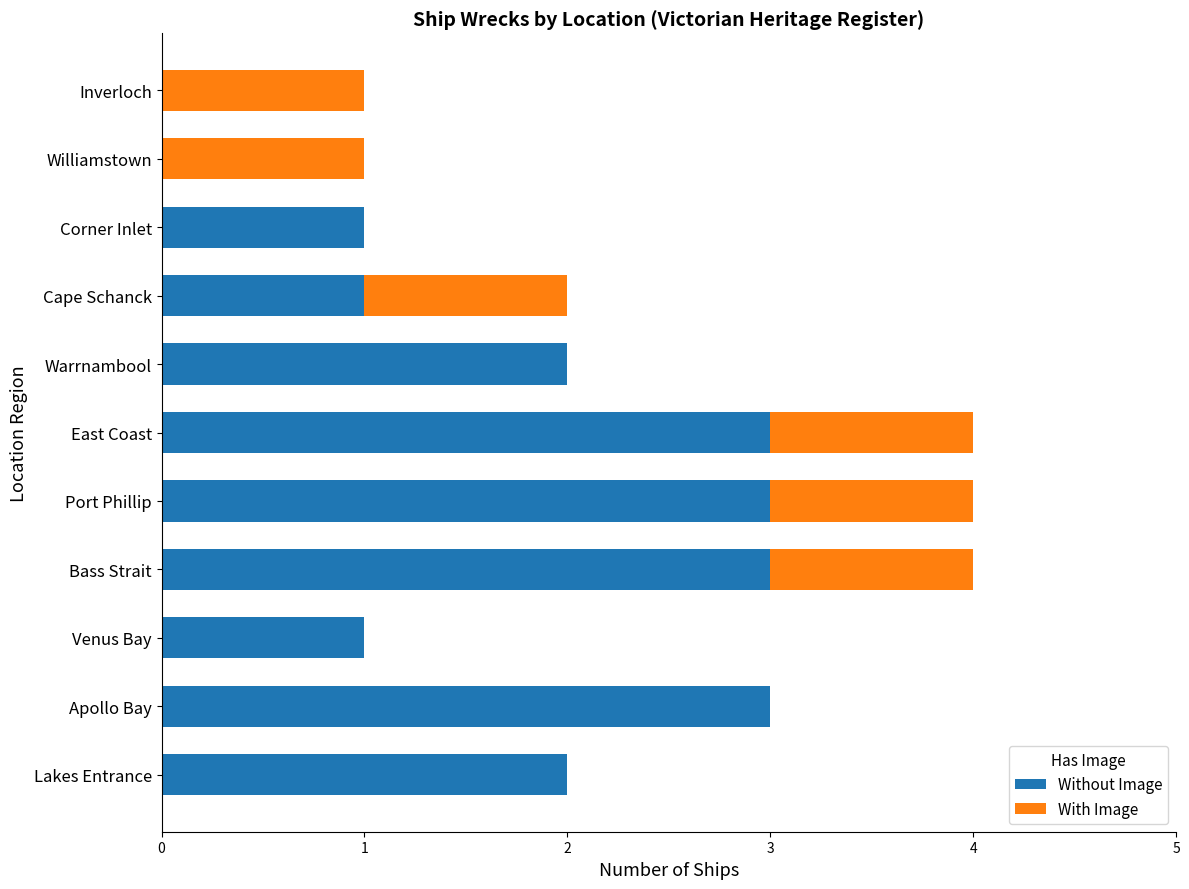

What is the sum of all Without Image values?

19